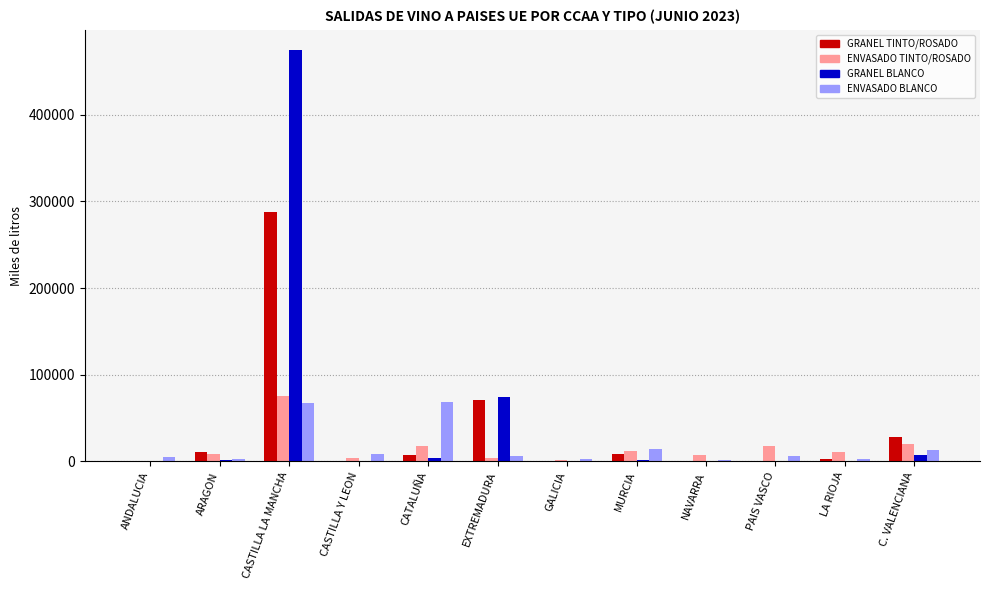

Are the bars horizontal?

No